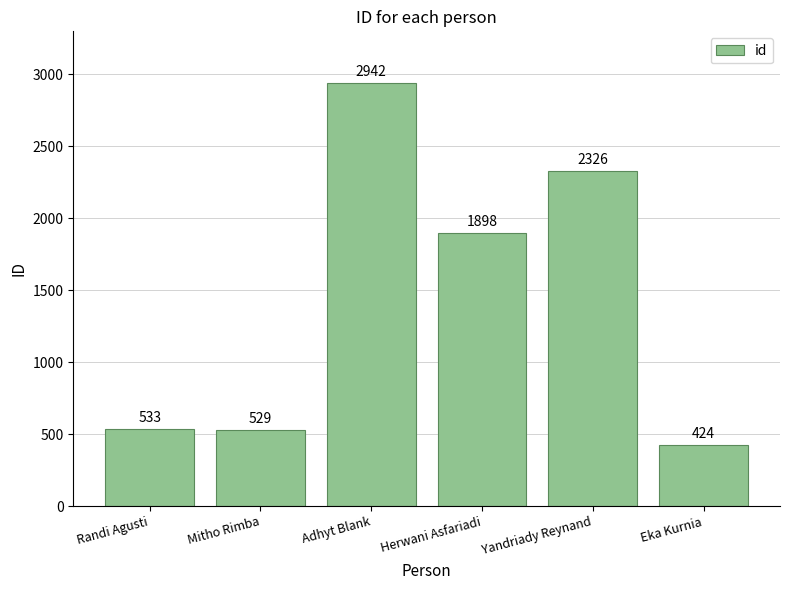

What is the label of the 5th bar from the right?

Mitho Rimba